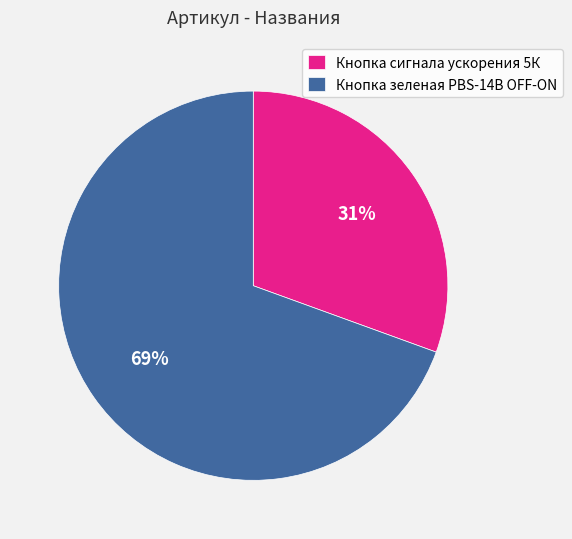

Which slice is the smallest?

Кнопка сигнала ускорения 5К